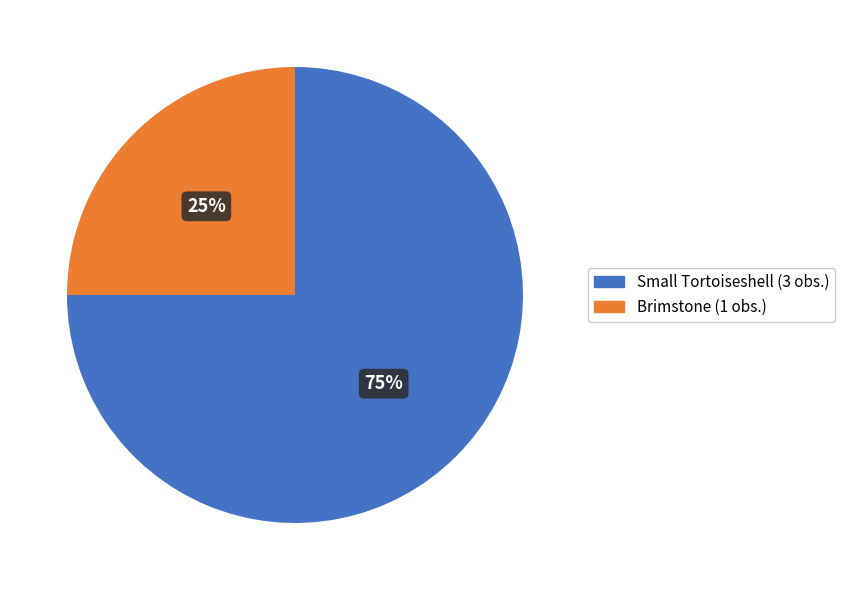

The Brimstone slice represents 25% of the pie. True or false?

True